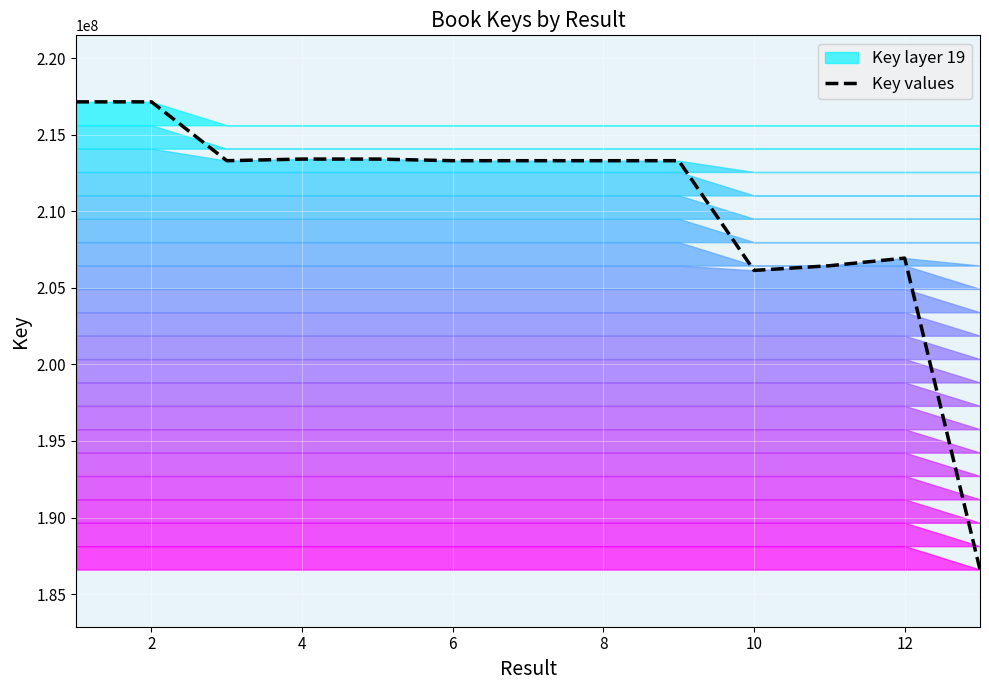

The value of Key values at 4 is 100811518. True or false?

False